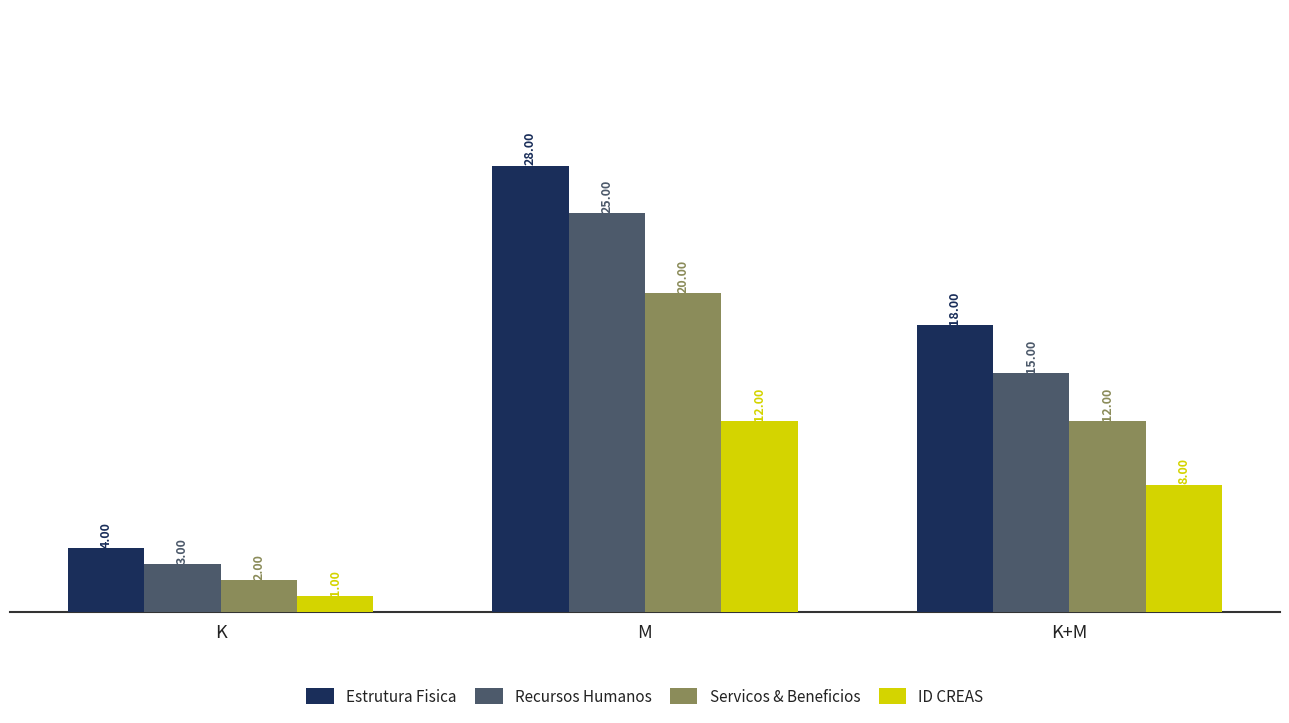

What is the highest value of the ID CREAS series?

12